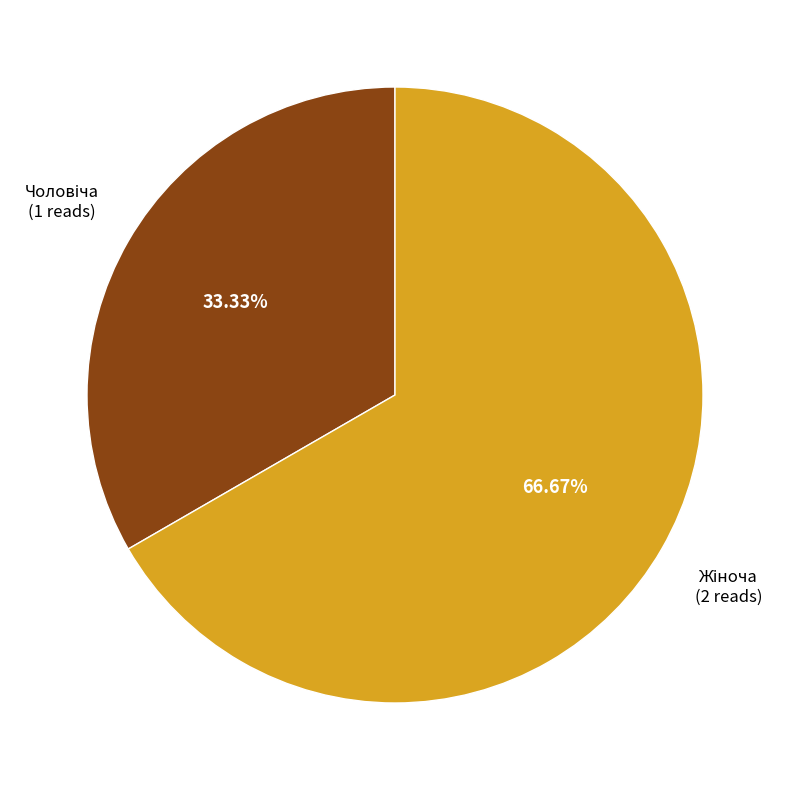

Which category has the smallest portion of the pie?

Чоловіча